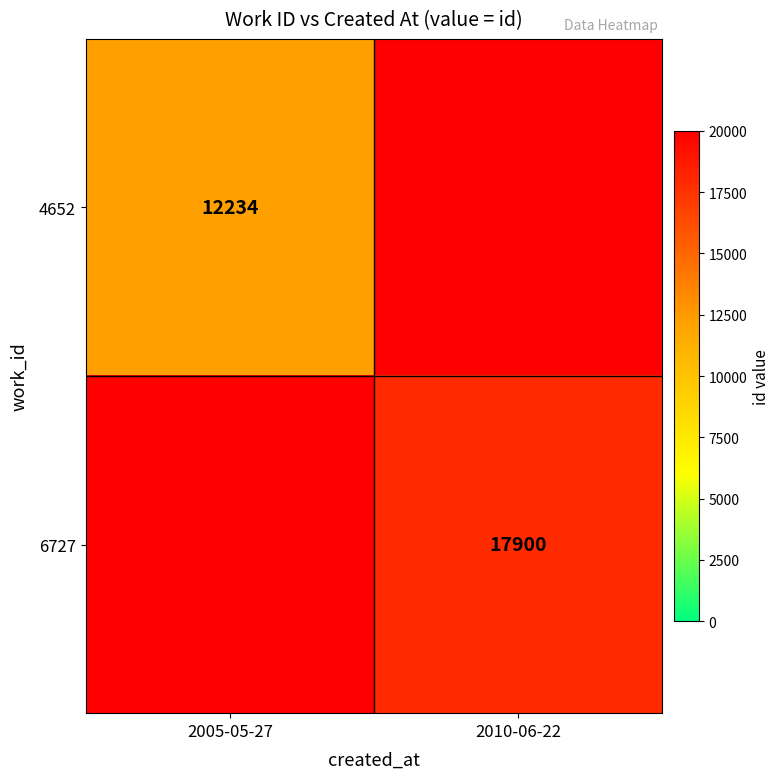

True or false: 4652 has a value of 8038 at 2005-05-27.

False